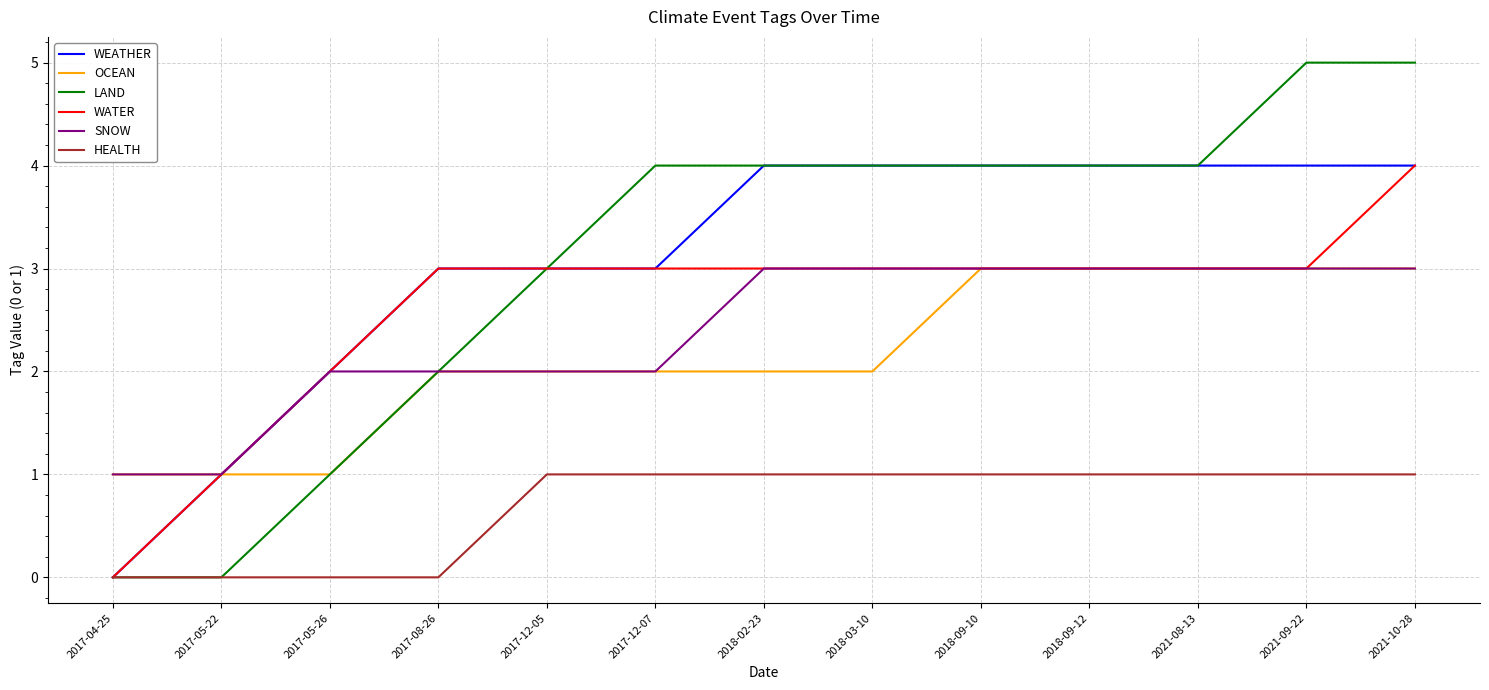

What is the spread (max minus min) of values at 2017-12-07?

3